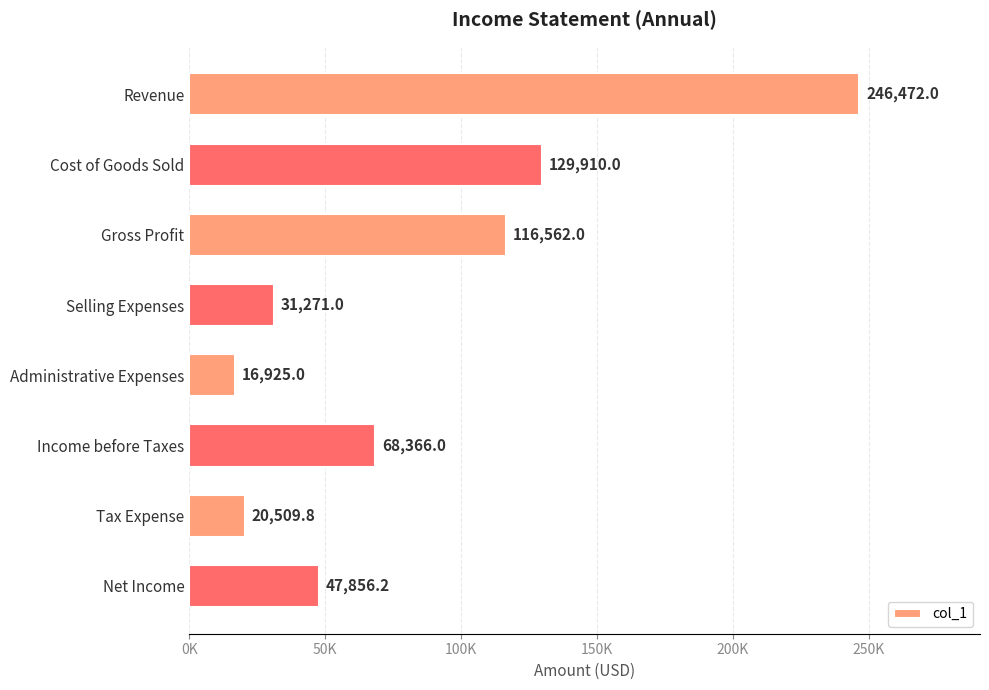

Are the bars horizontal?

Yes